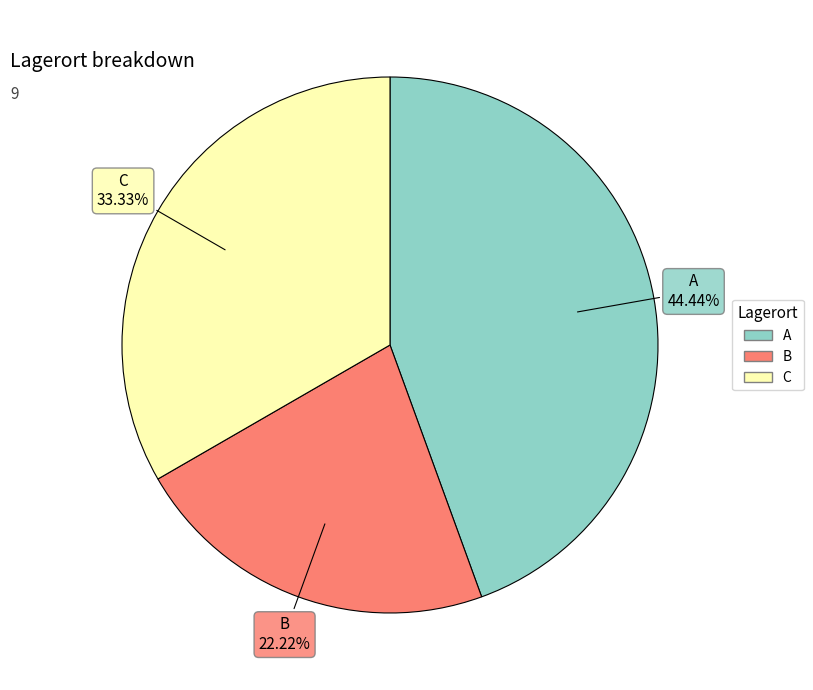

Count the number of slices in the pie.

3